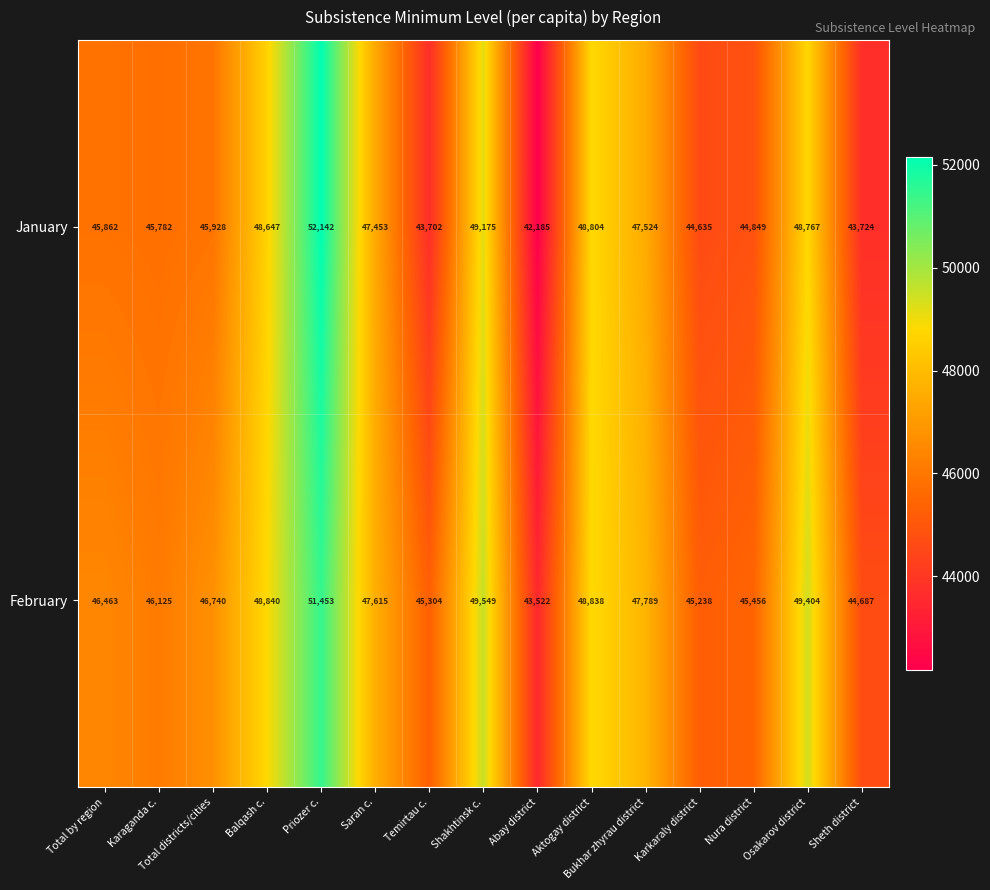

What is the minimum value shown in the chart?

42185